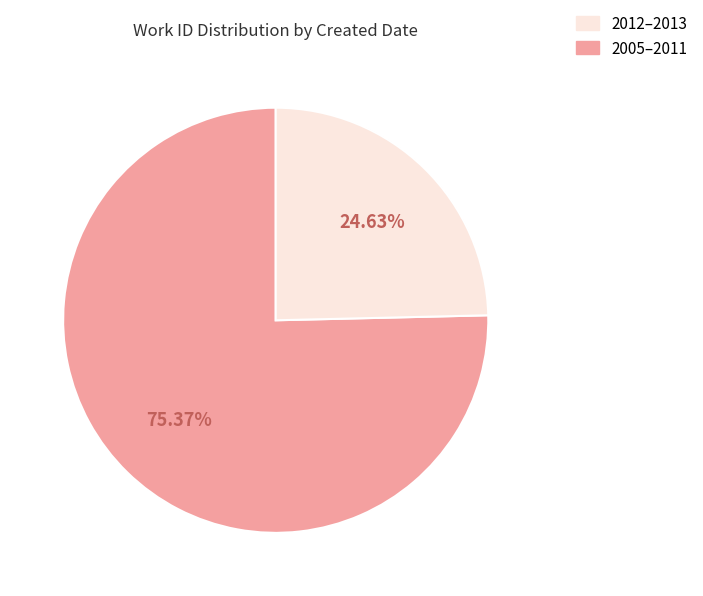

Is there any slice that represents more than half of the pie?

Yes